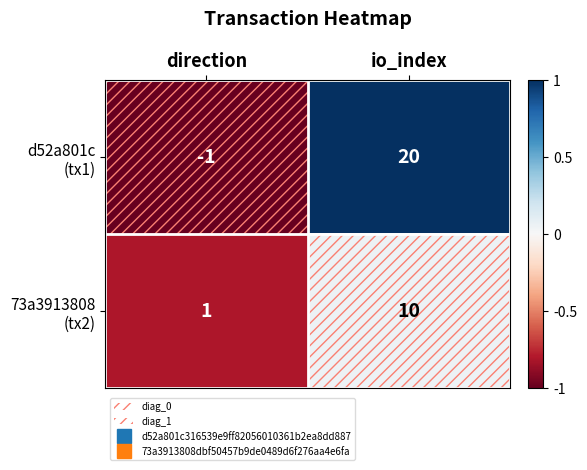

Which category has the lowest value across all series?

direction